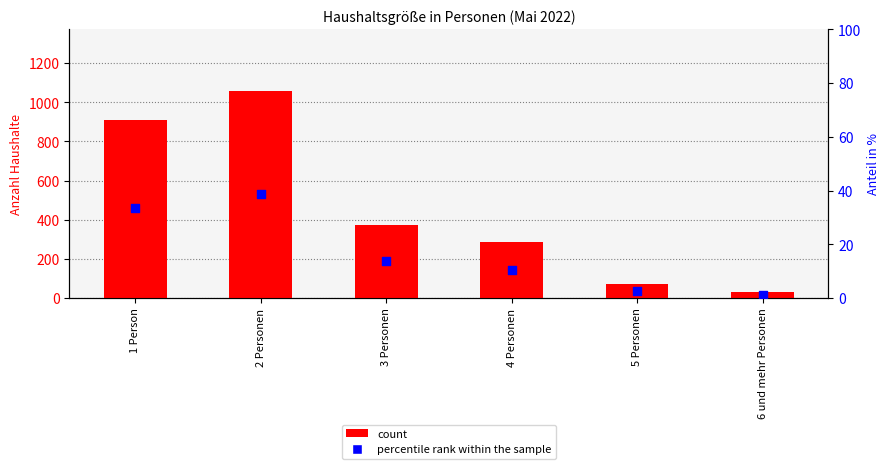

What is the total value across all series at 6 und mehr Personen?

31.1